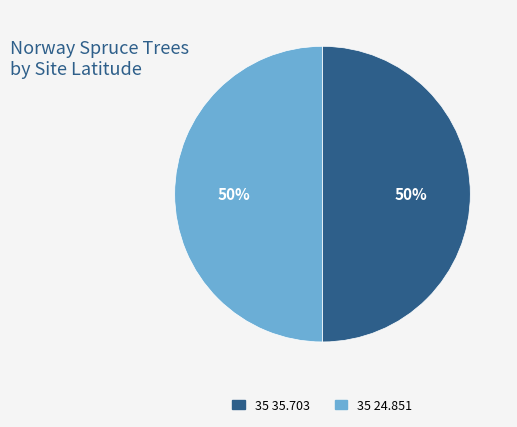

What is the ratio of the value at 35 35.703 to the value at 35 24.851?

1.0